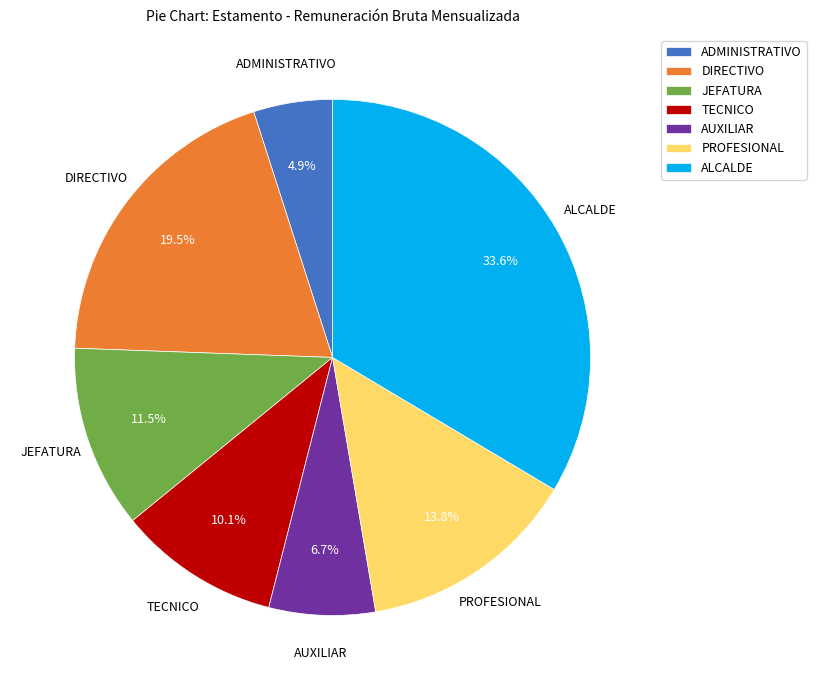

What is the largest slice in the pie chart?

ALCALDE